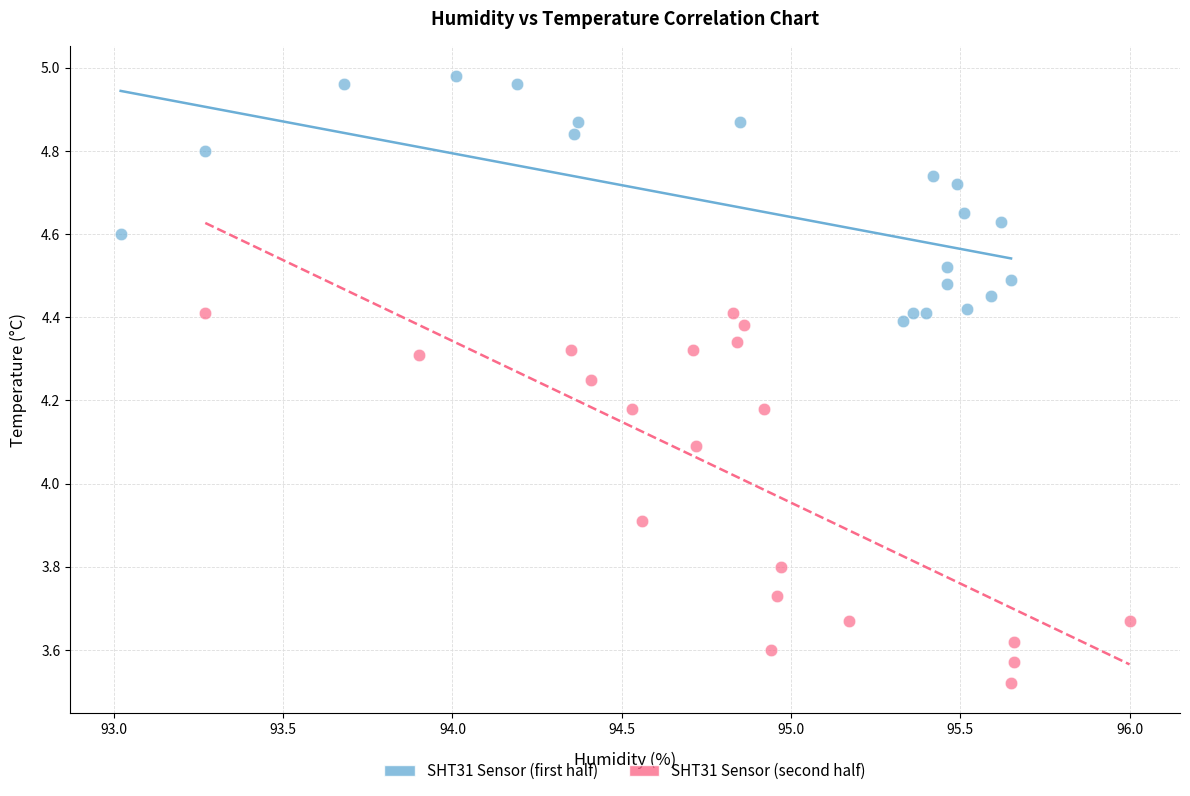

Which series contains the lowest Y value?

SHT31 Sensor (second half)